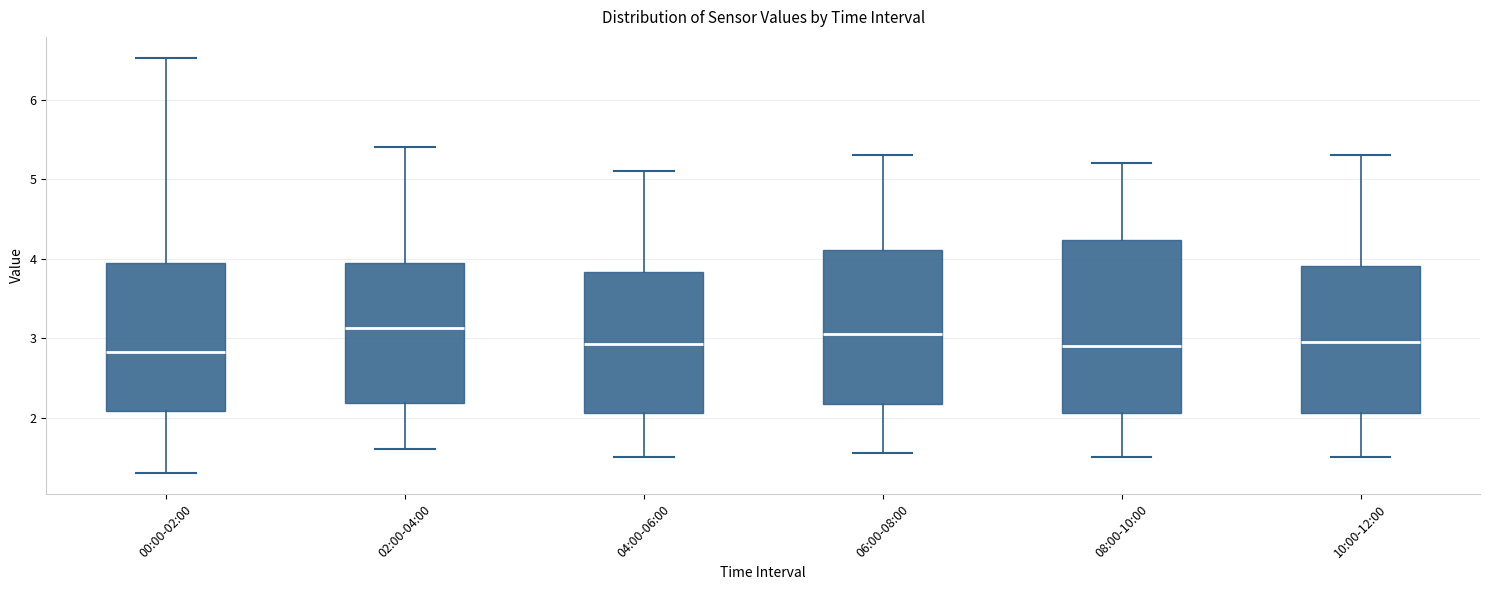

Comparing the boxes themselves (not the whiskers), which one is the tallest?

08:00-10:00